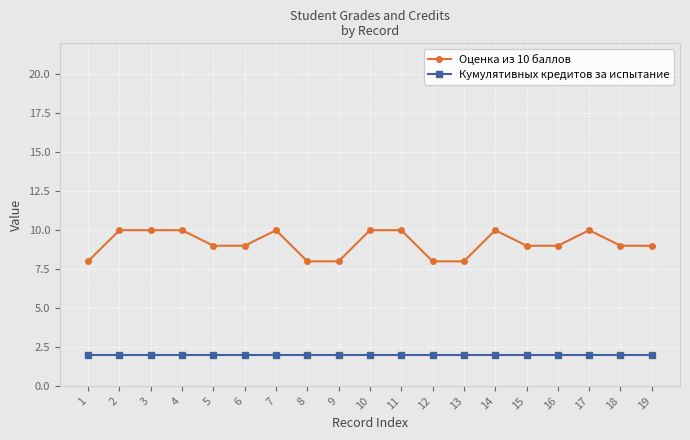

What is the difference between the Оценка из 10 баллов values at 6 and 9?

1